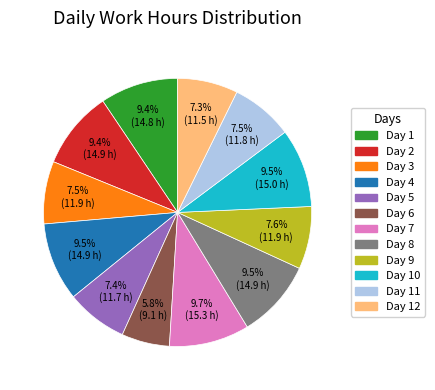

To the nearest percent, what is the difference between the Day 6 and Day 5 slice percentages?

2%